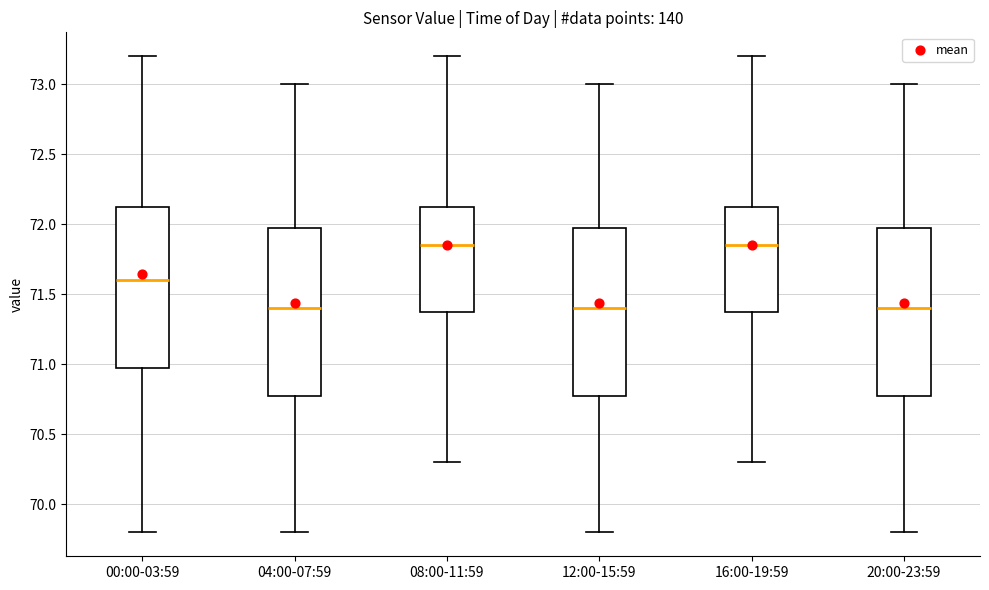

Reading left to right, transcribe this box plot: for each box, give where its median line is, the range the box spans, and where its two whiskers end, as read against the y-axis. The values are not printed on the chart, so give them approximately, as read against the axis.

00:00-03:59: median 71.60, box 71.00 to 72.15, whiskers 69.80 to 73.20
04:00-07:59: median 71.40, box 70.80 to 72.00, whiskers 69.80 to 73.00
08:00-11:59: median 71.85, box 71.40 to 72.15, whiskers 70.30 to 73.20
12:00-15:59: median 71.40, box 70.80 to 72.00, whiskers 69.80 to 73.00
16:00-19:59: median 71.85, box 71.40 to 72.15, whiskers 70.30 to 73.20
20:00-23:59: median 71.40, box 70.80 to 72.00, whiskers 69.80 to 73.00